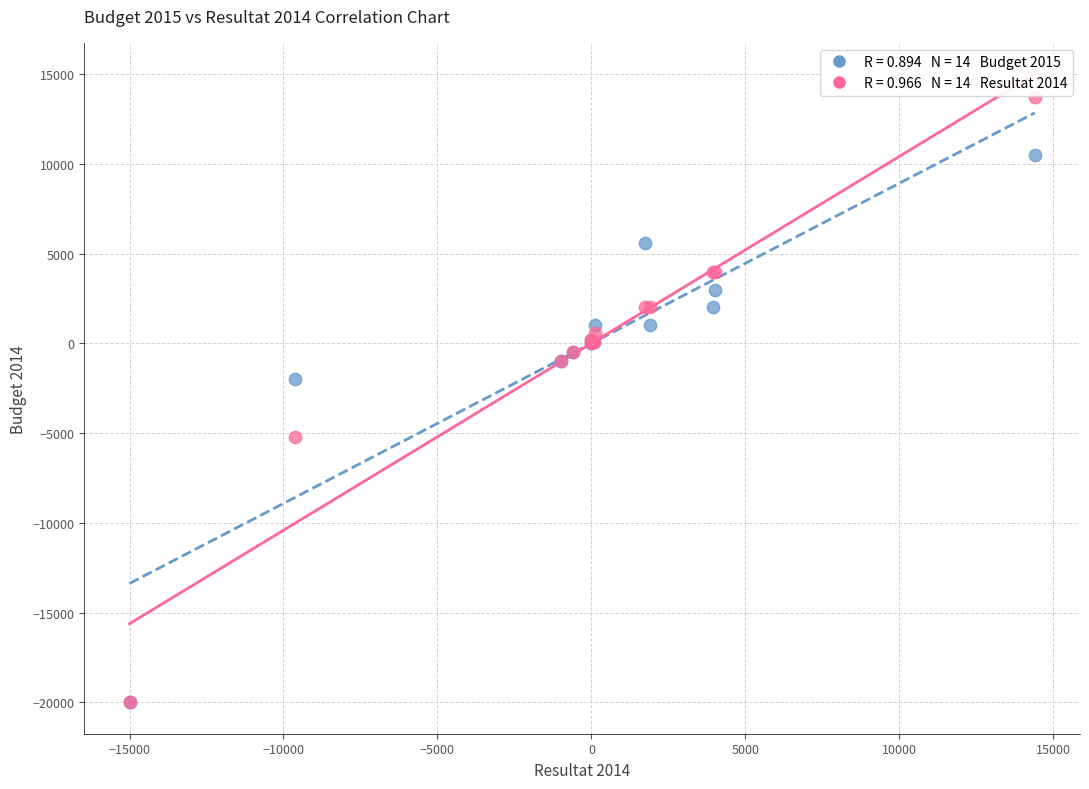

Across all series, what Y value is closest to -3150?

-2000